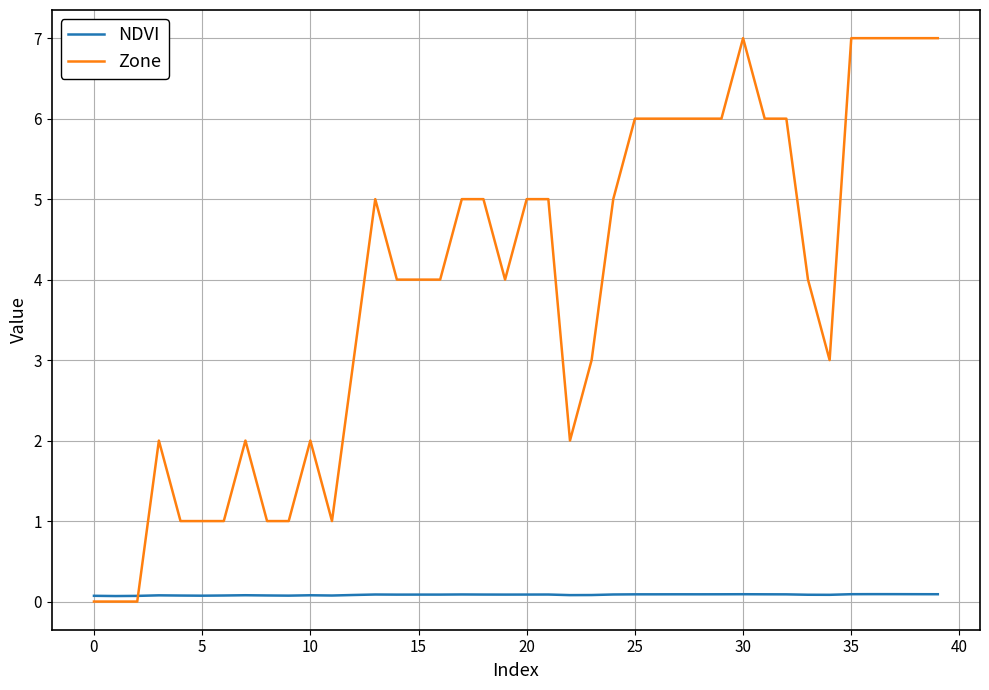

Rank the series by their maximum value, from highest to lowest.

Zone, NDVI